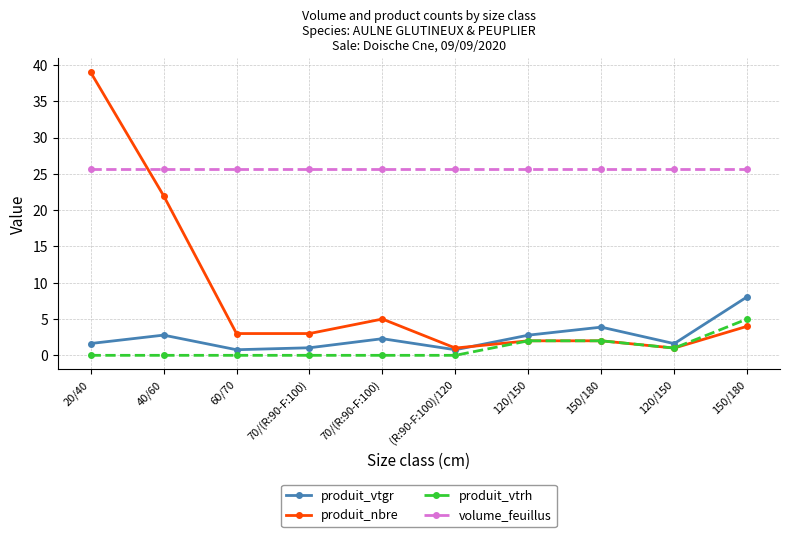

How many lines are shown in the chart?

4